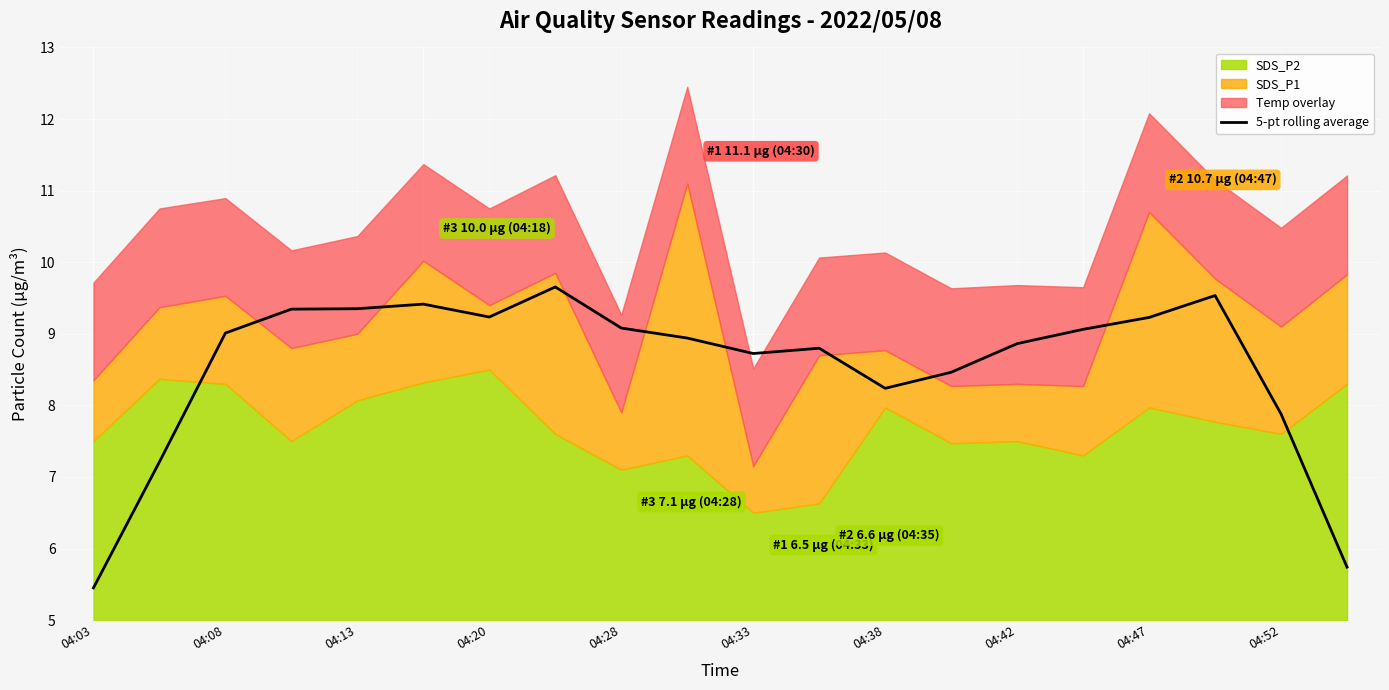

The value of 5-pt rolling average at 04:52 is 7.9. True or false?

True